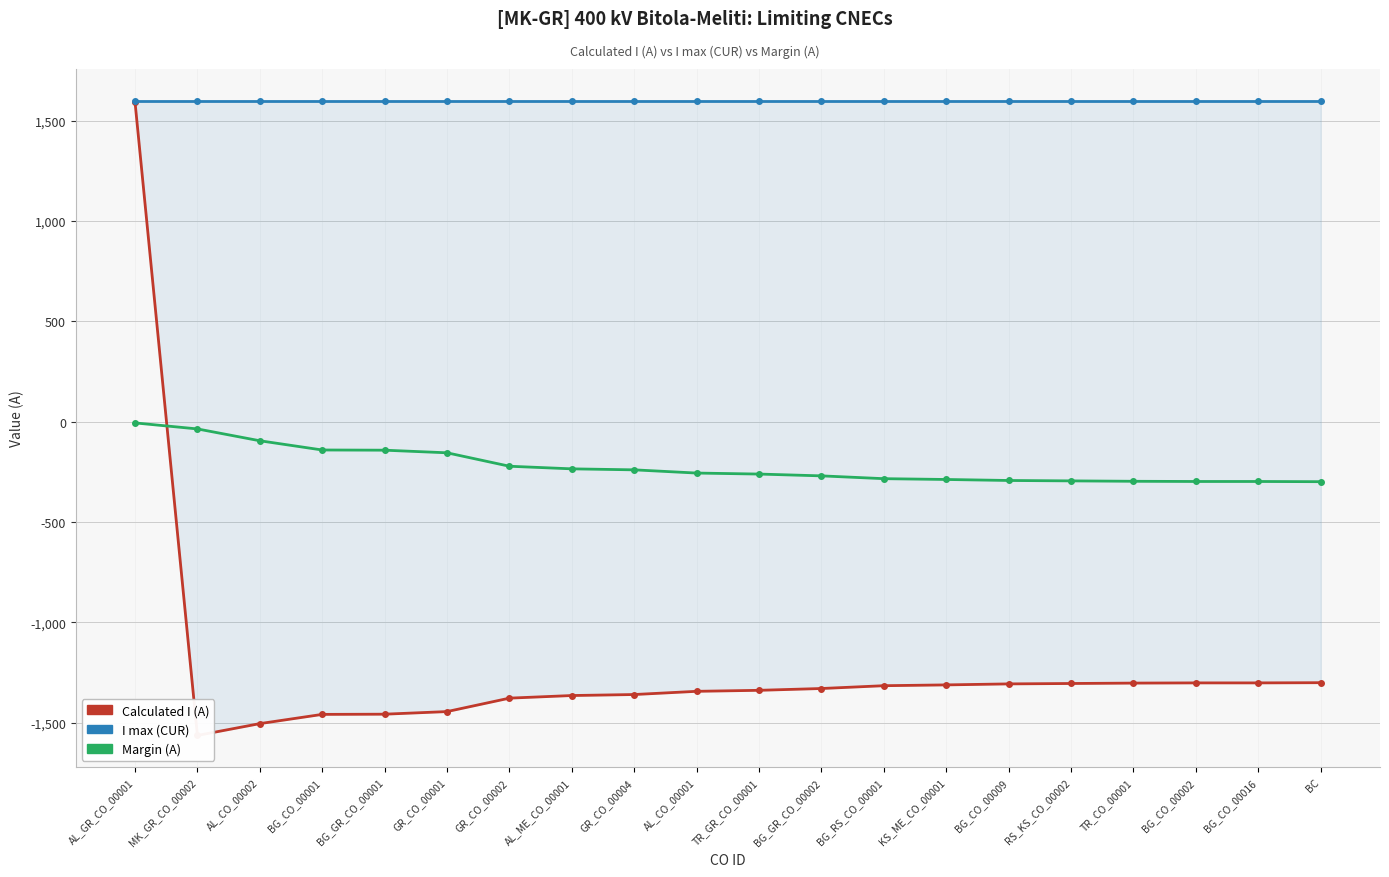

What is the highest value of the Calculated I (A) series?

1594